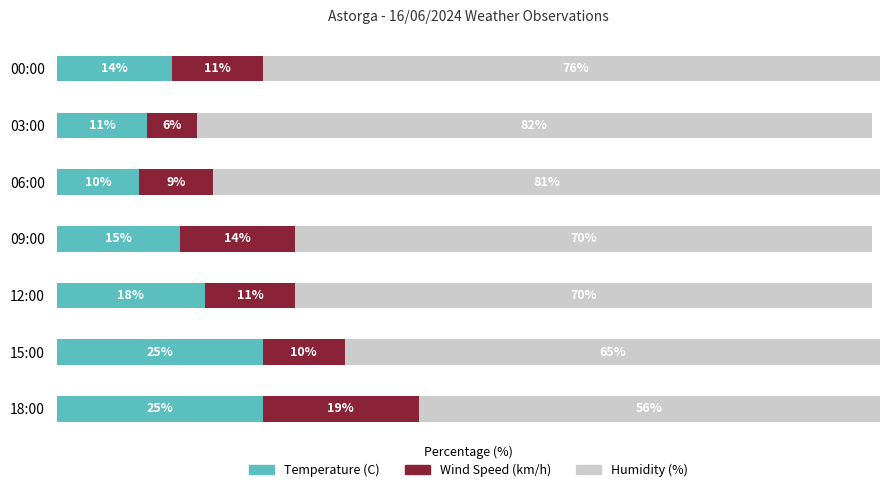

At which label is Temperature (C) closest to 17?

12:00